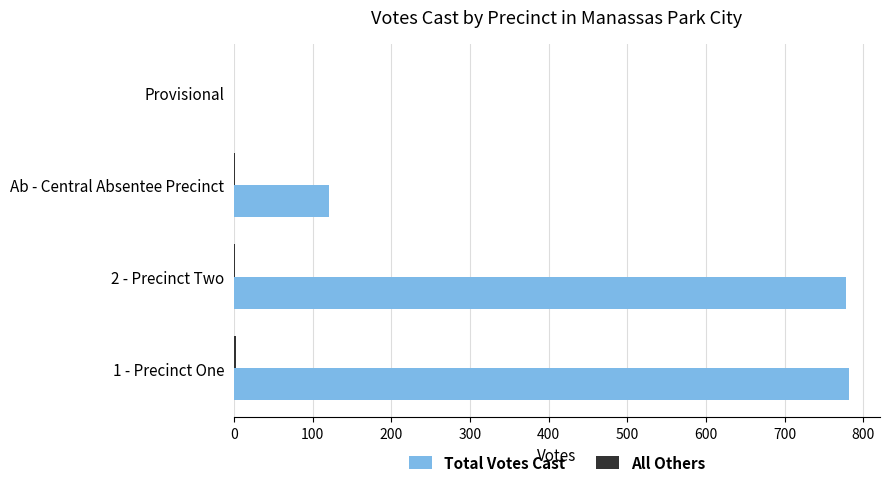

The Total Votes Cast series shows 217 at Ab - Central Absentee Precinct. True or false?

False